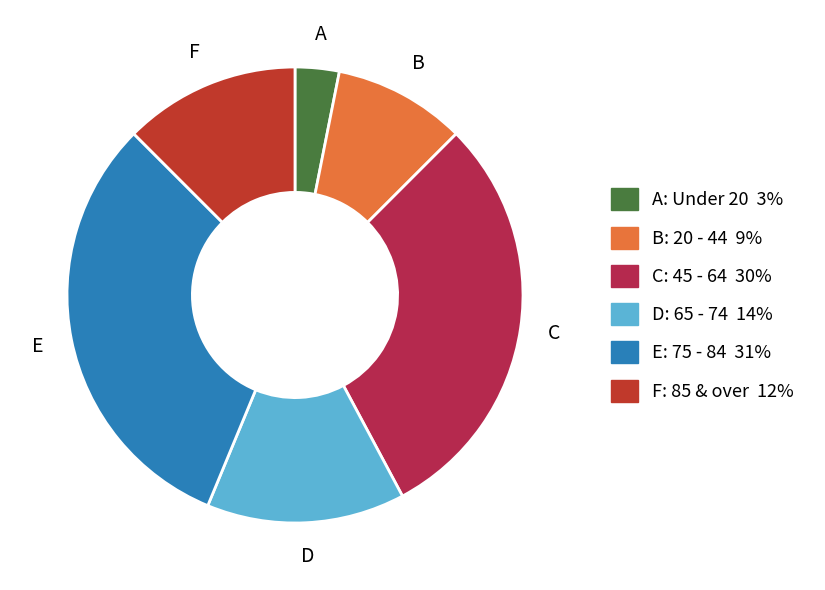

Rank the categories by value from lowest to highest.

A: Under 20 3%, B: 20 - 44 9%, F: 85 & over 12%, D: 65 - 74 14%, C: 45 - 64 30%, E: 75 - 84 31%